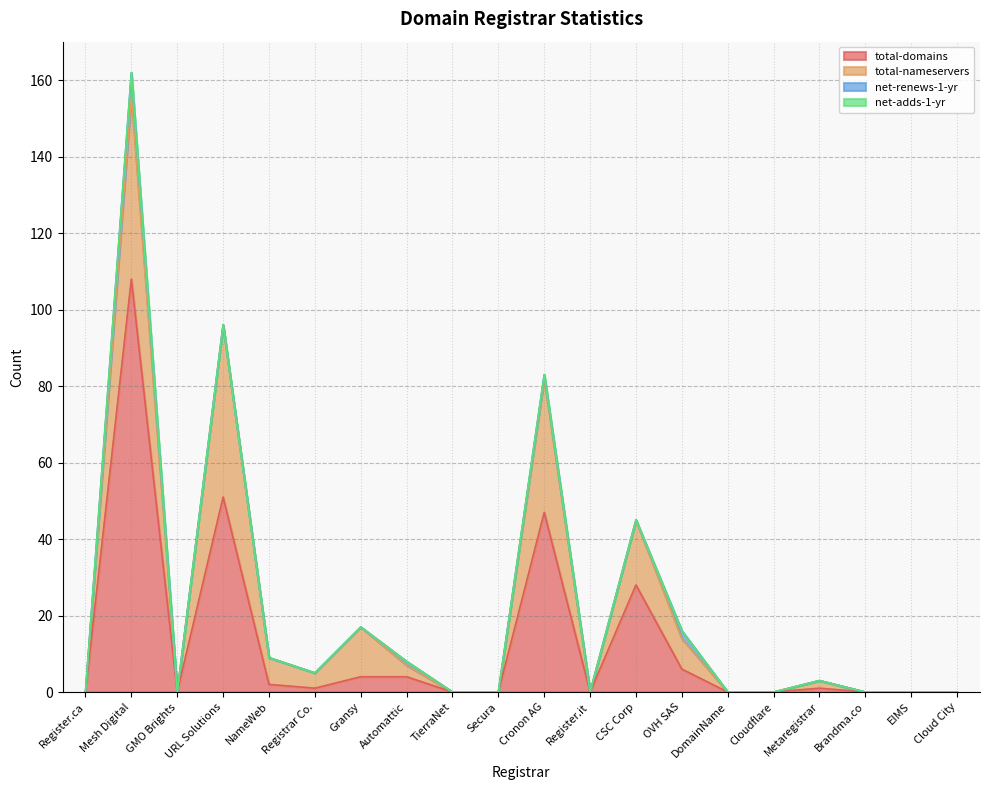

What are all the series names shown in the legend?

total-domains, total-nameservers, net-renews-1-yr, net-adds-1-yr